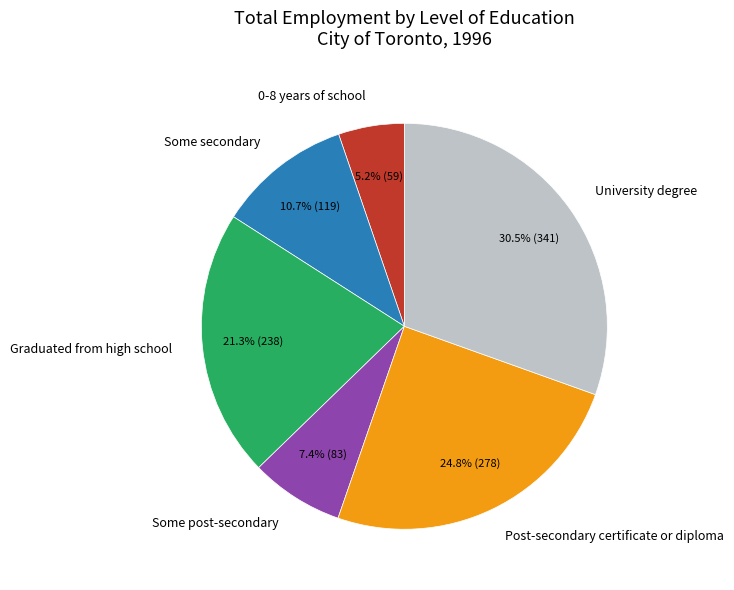

True or false: Some post-secondary accounts for 1% of the total.

False